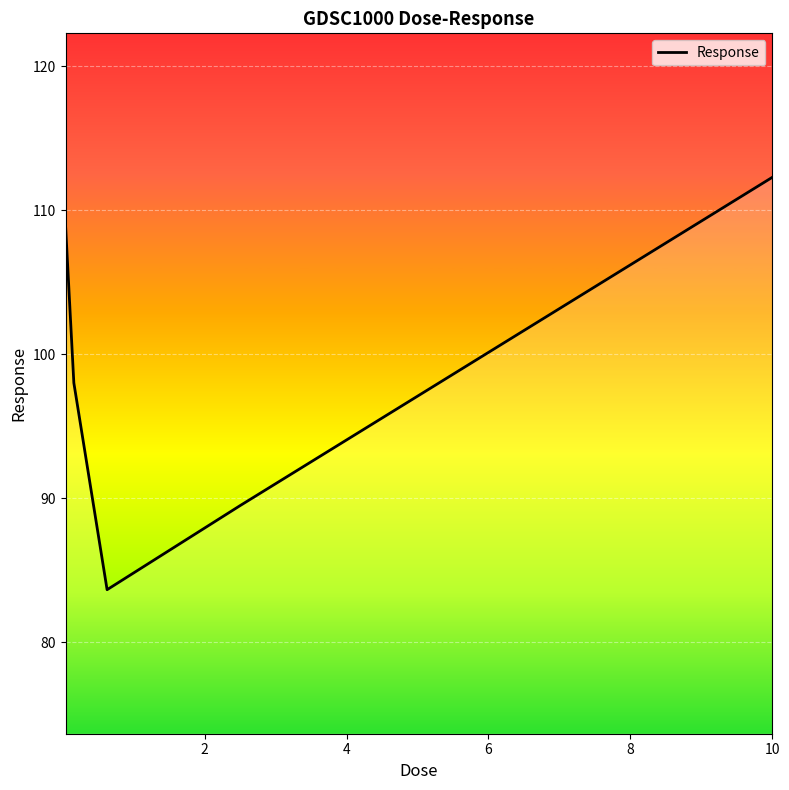

What is the smallest value displayed?

83.7